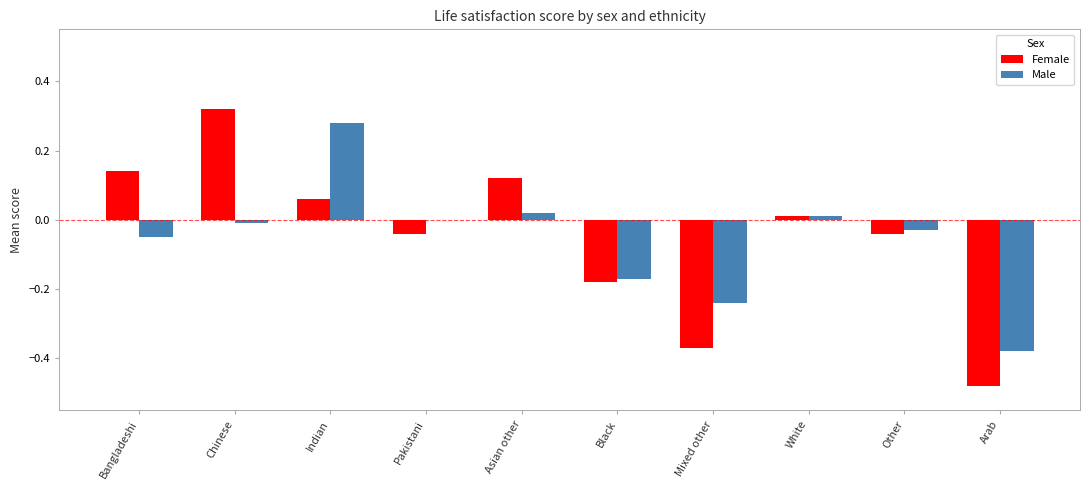

Which category has the highest value across all series?

Chinese